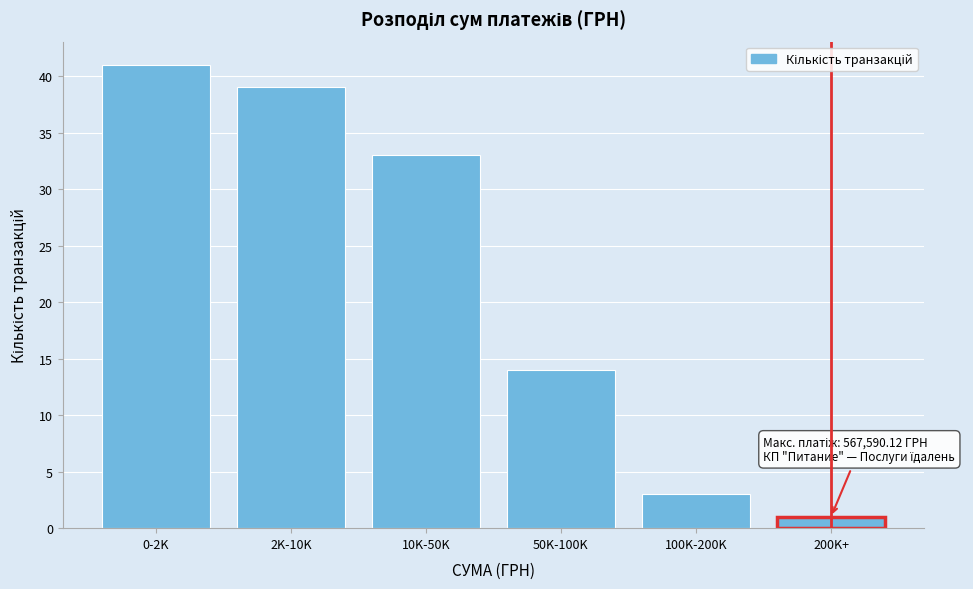

Reading right to left, extract all data points from this chart.

1	3	14	33	39	41